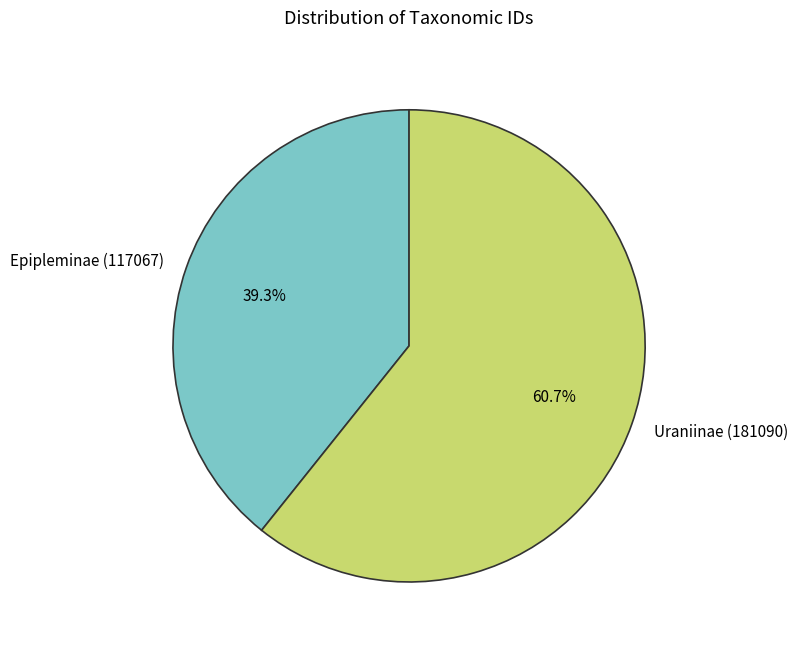

Which category has the smallest portion of the pie?

Epipleminae (117067)